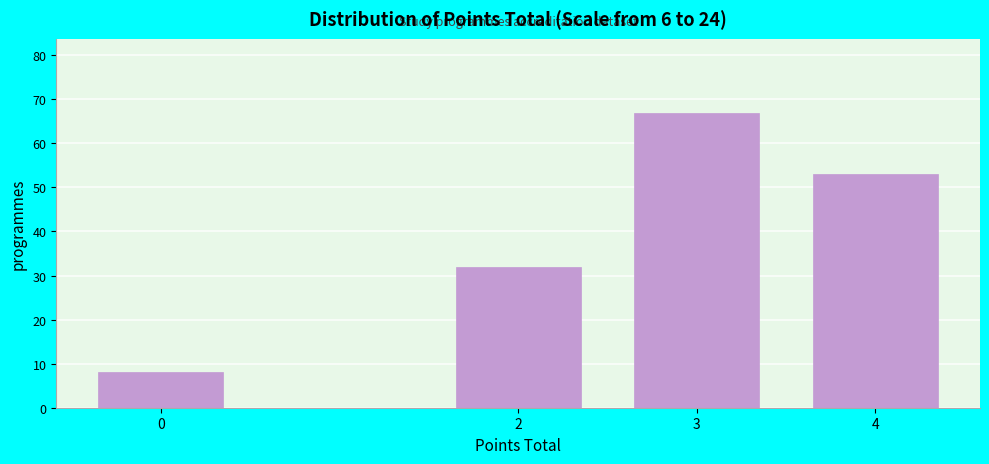

Reading left to right, what are all the values shown in this chart?

8	32	67	53